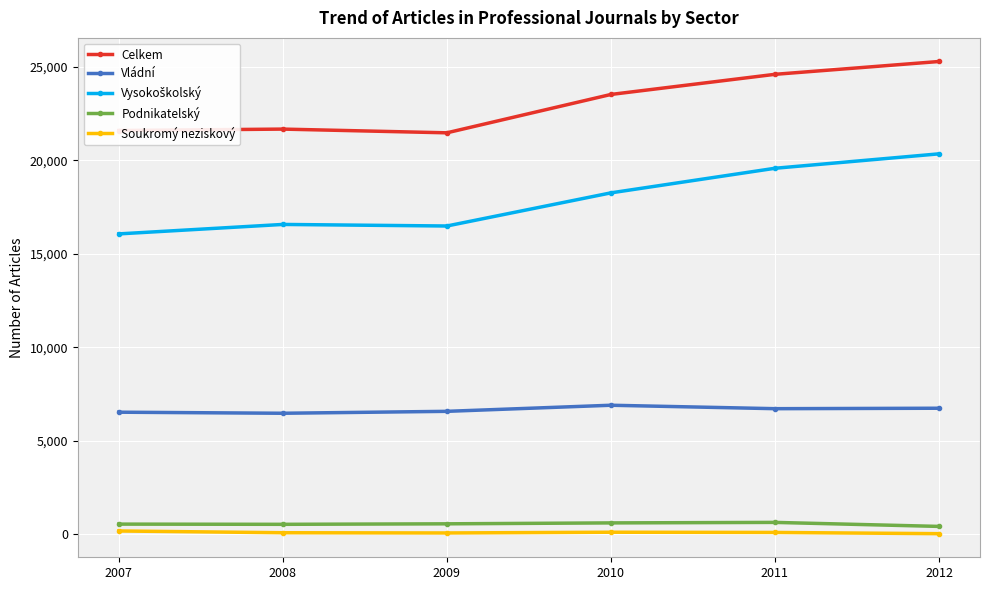

Which series has the largest total across all categories?

Celkem